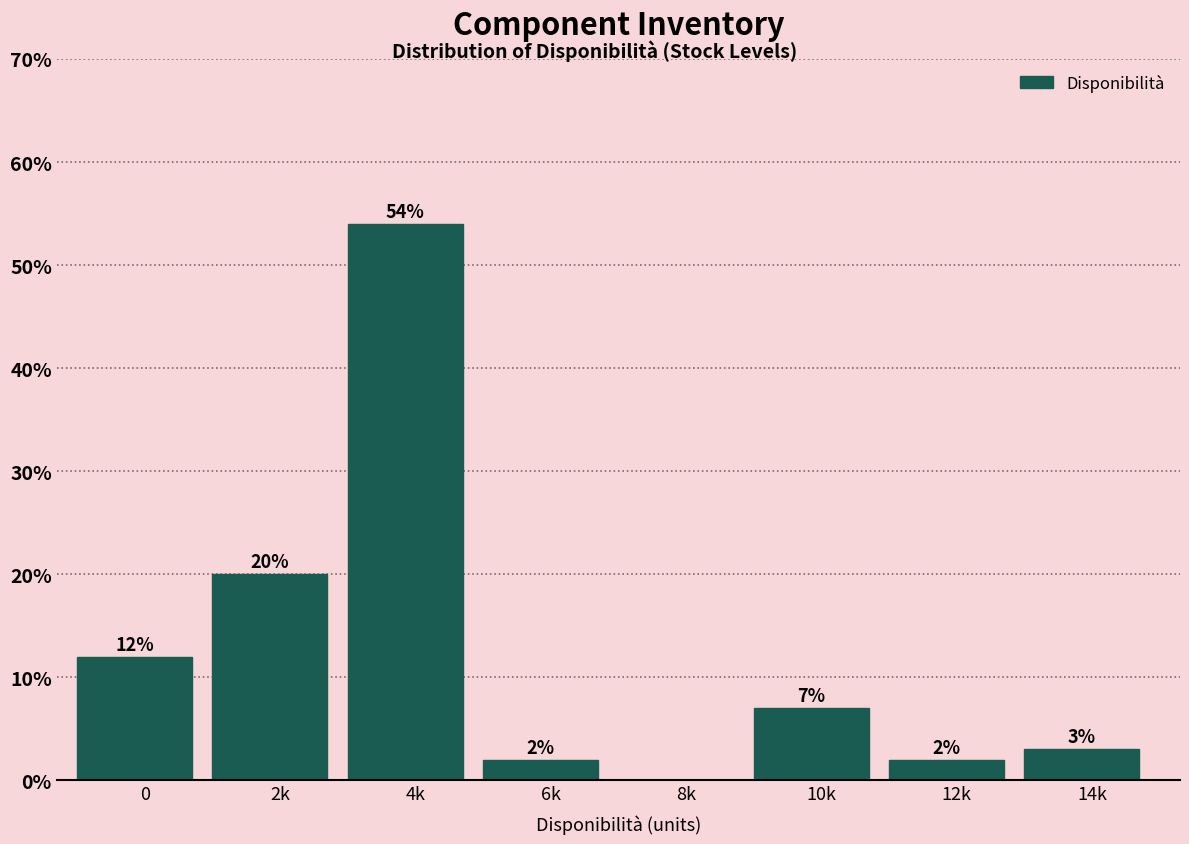

Reading right to left, extract all data points from this chart.

14k=3.0	12k=2.0	10k=7.0	8k=0.0	6k=2.0	4k=54.0	2k=20.0	0=12.0